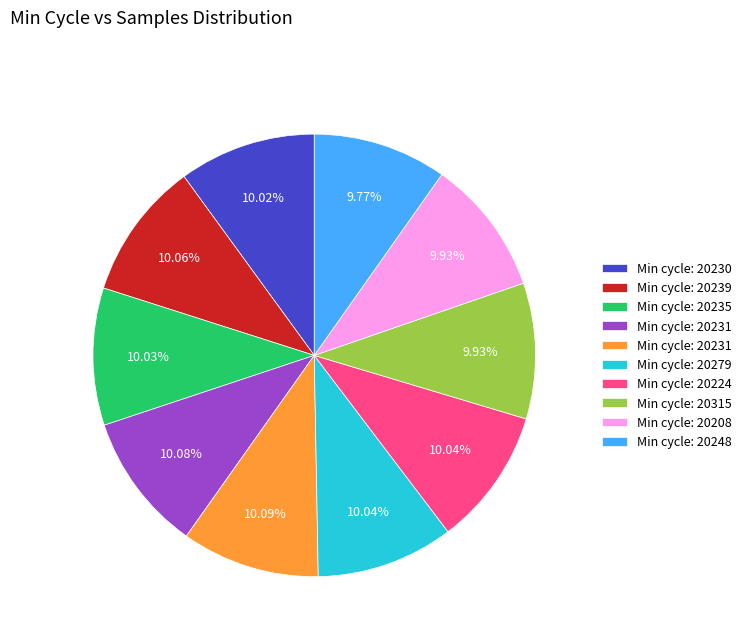

Is there a majority slice in this chart?

No